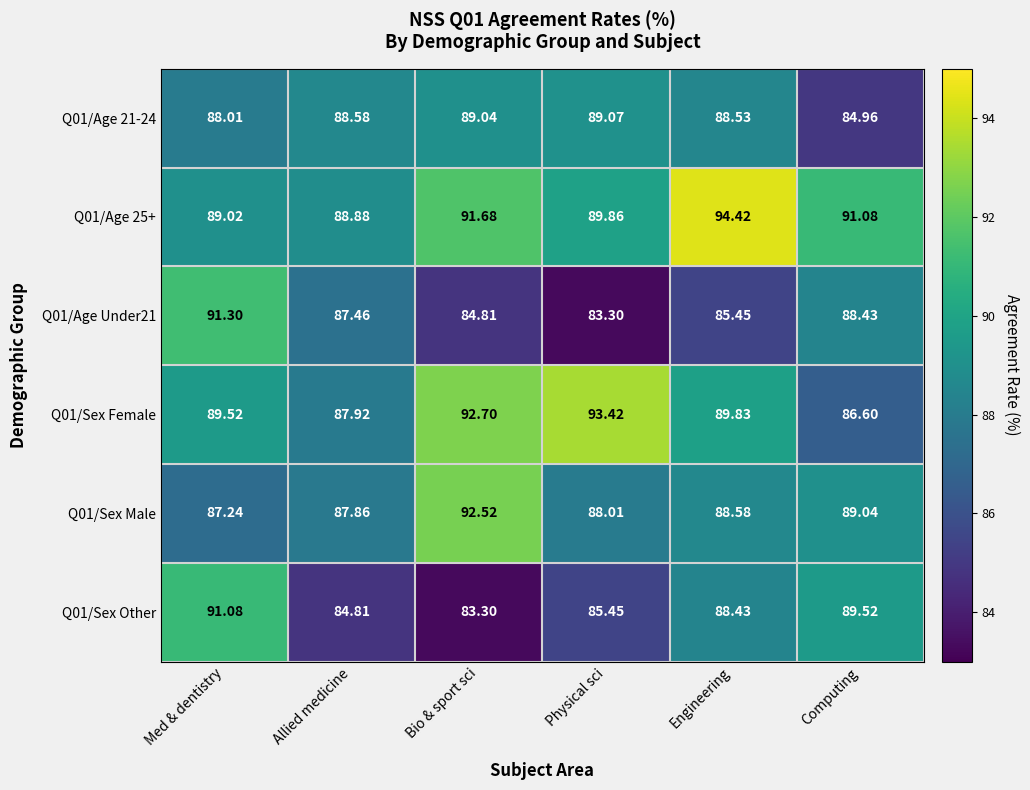

At which category does the chart reach its peak across all series?

Engineering